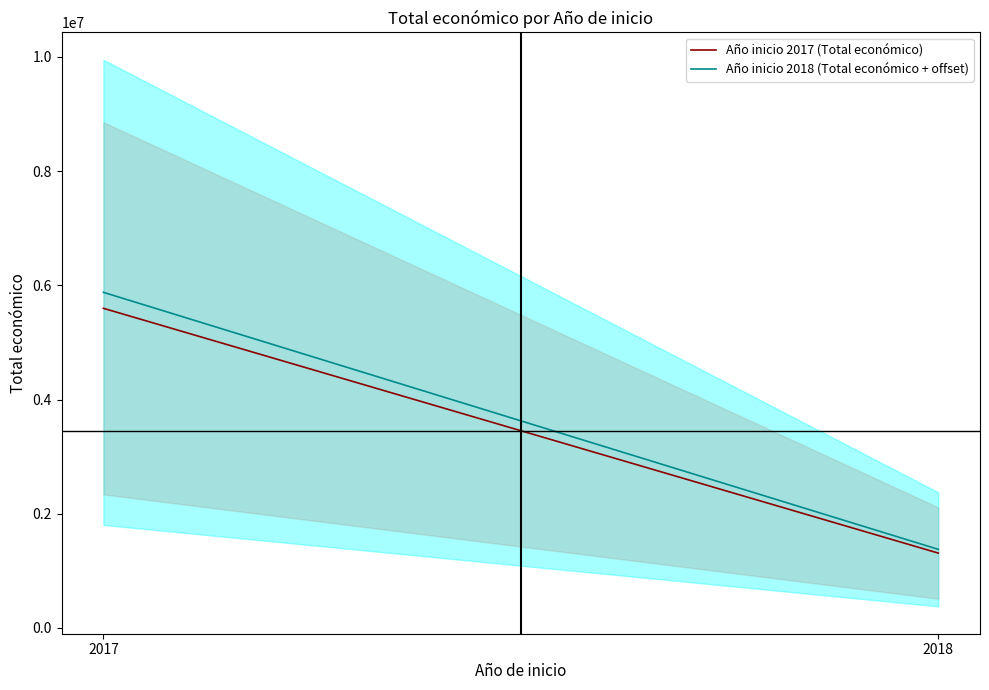

Reading left to right, what are all the values shown in this chart?

Año inicio 2017 (Total económico): 2017=5598022.0	2018=1310789.5
Año inicio 2018 (Total económico + offset): 2017=5877923.1	2018=1376329.0